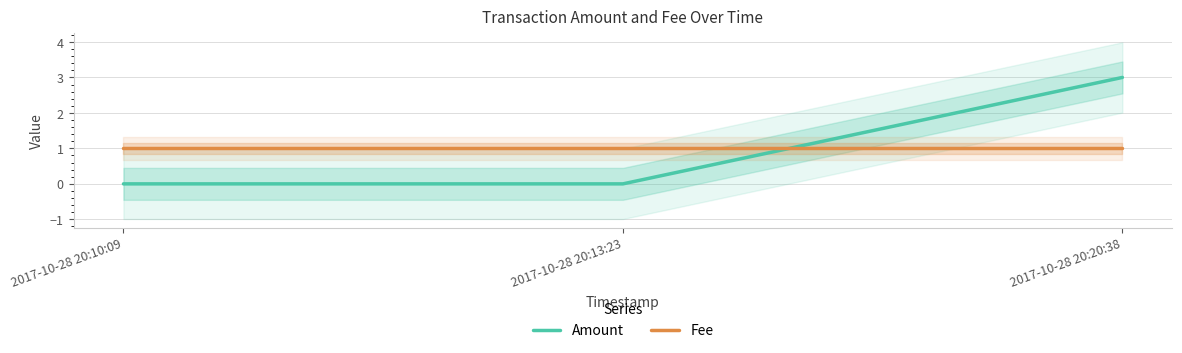

Is it true that Fee equals 1 at 2017-10-28 20:20:38?

True